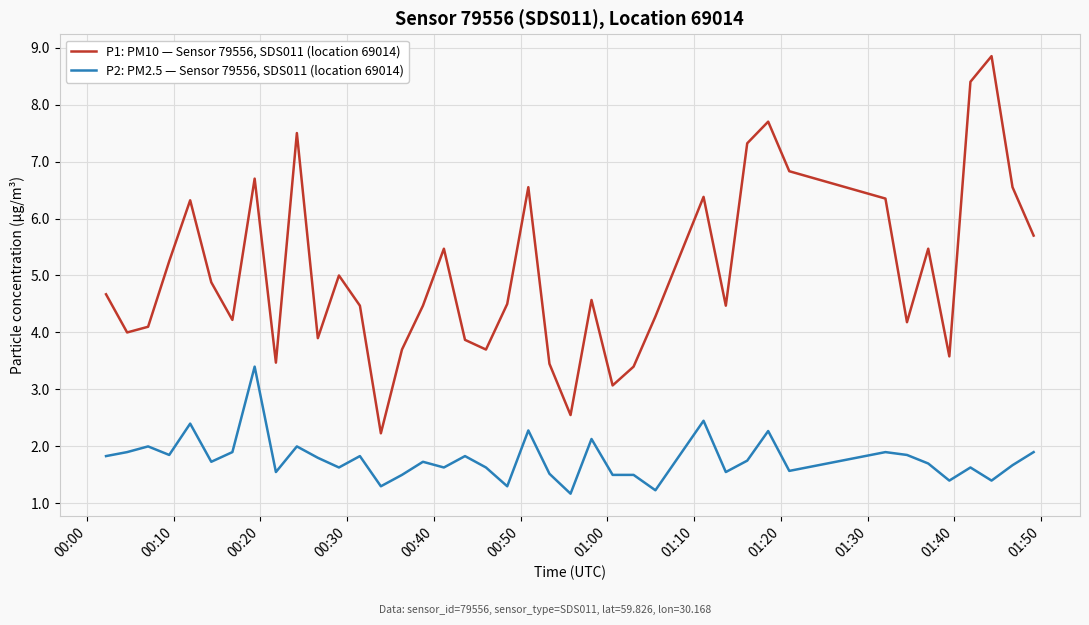

Which series has the widest spread of values?

P1: PM10 — Sensor 79556, SDS011 (location 69014)